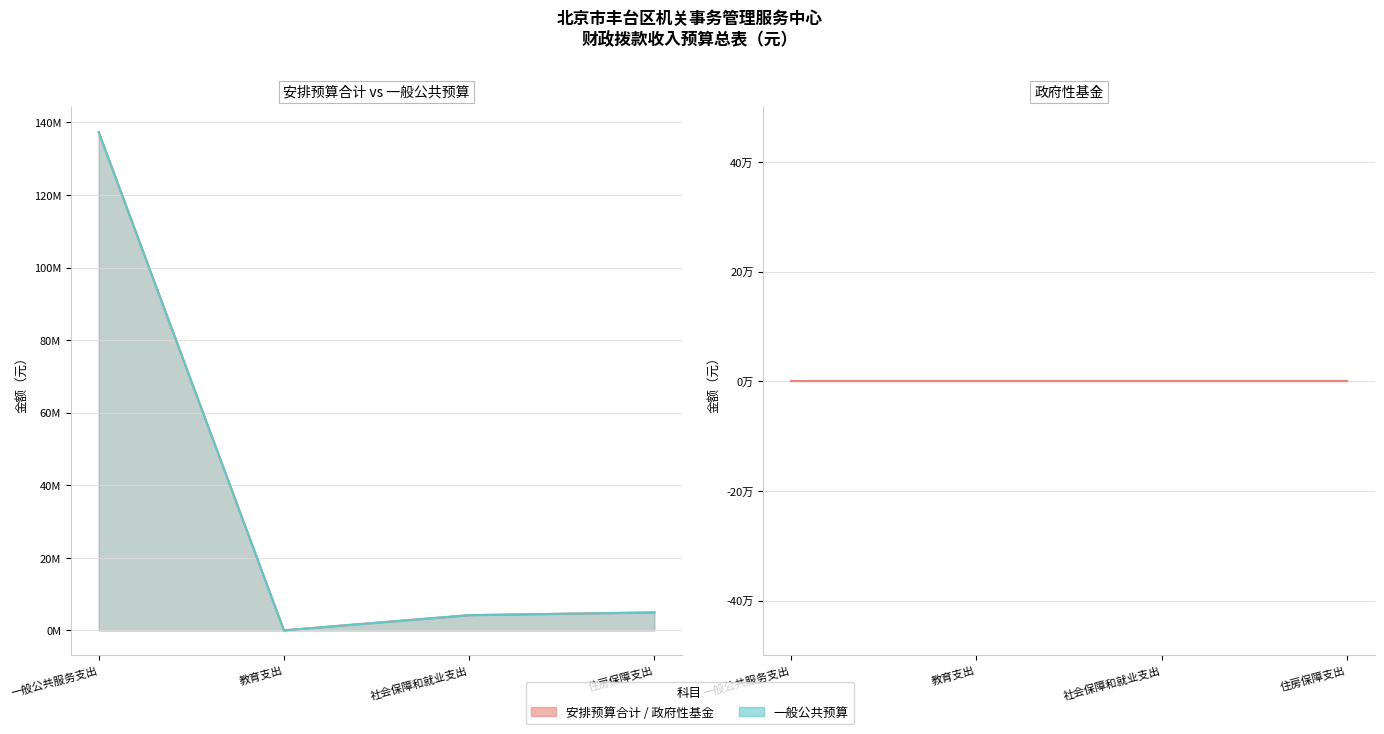

True or false: 安排预算合计 has more than 1 points higher than both neighbors.

False